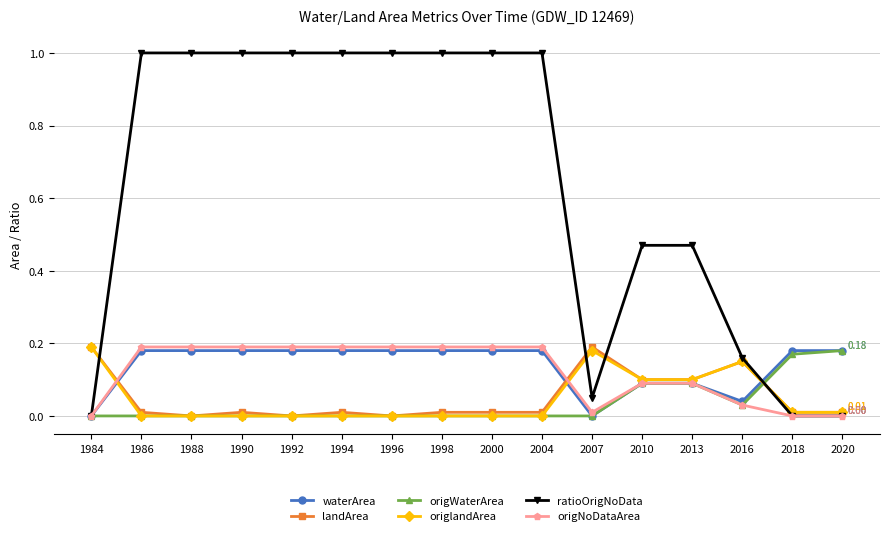

How many categories are shown in the chart?

16